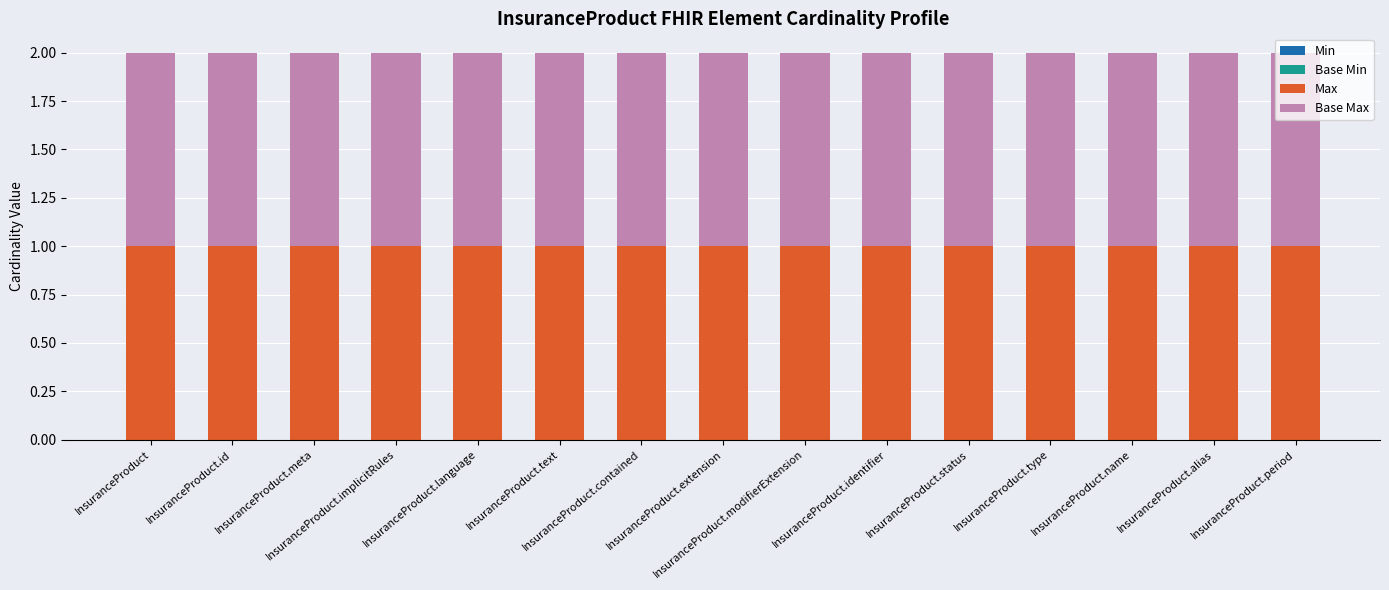

The value of Max at InsuranceProduct.implicitRules is 0. True or false?

False